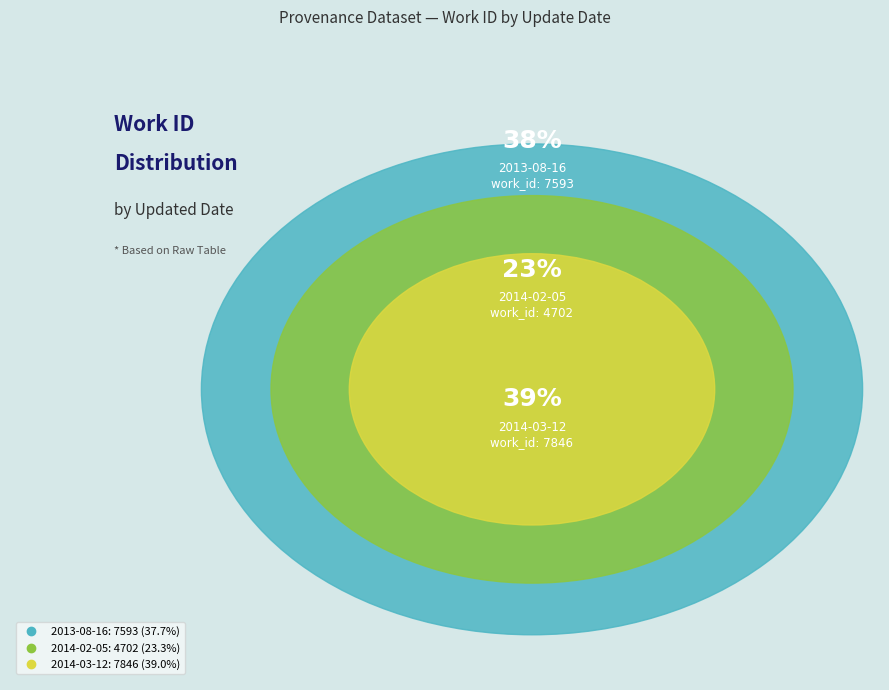

What percentage is NOT represented by 2014-02-05?

76.7%